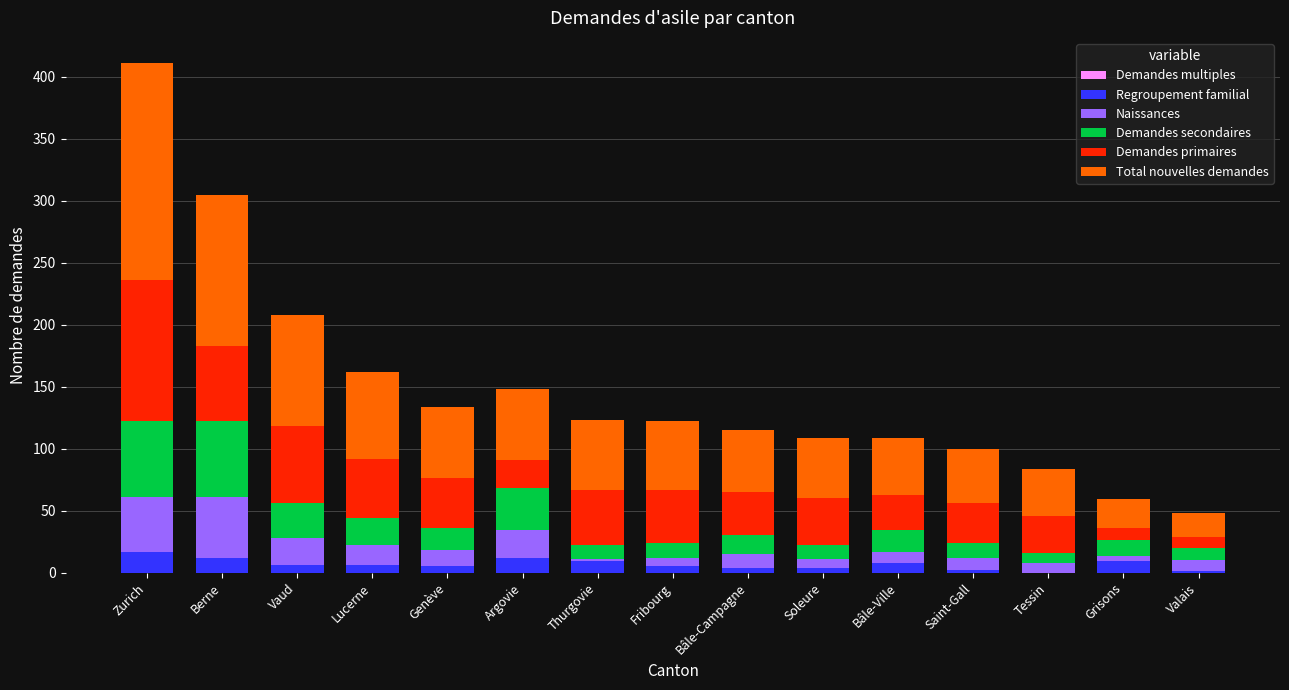

Does the chart contain stacked bars?

Yes